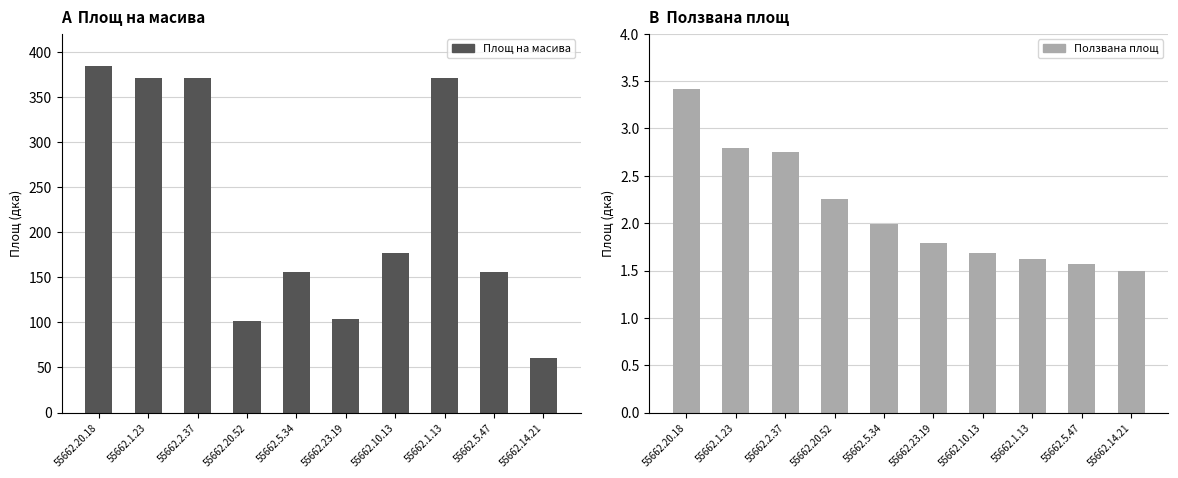

Rank the categories by Ползвана площ value from lowest to highest.

55662.14.21, 55662.5.47, 55662.1.13, 55662.10.13, 55662.23.19, 55662.5.34, 55662.20.52, 55662.2.37, 55662.1.23, 55662.20.18